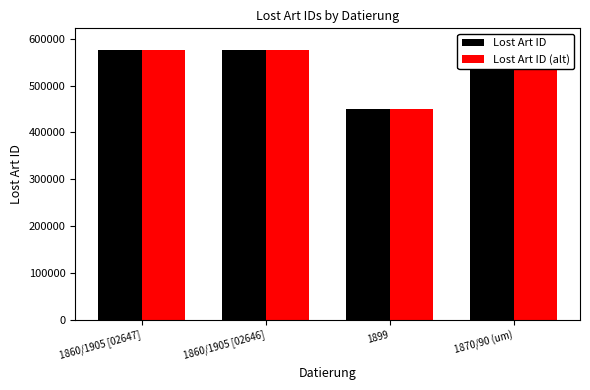

At which category is the sum across all series the highest?

1870/90 (um)